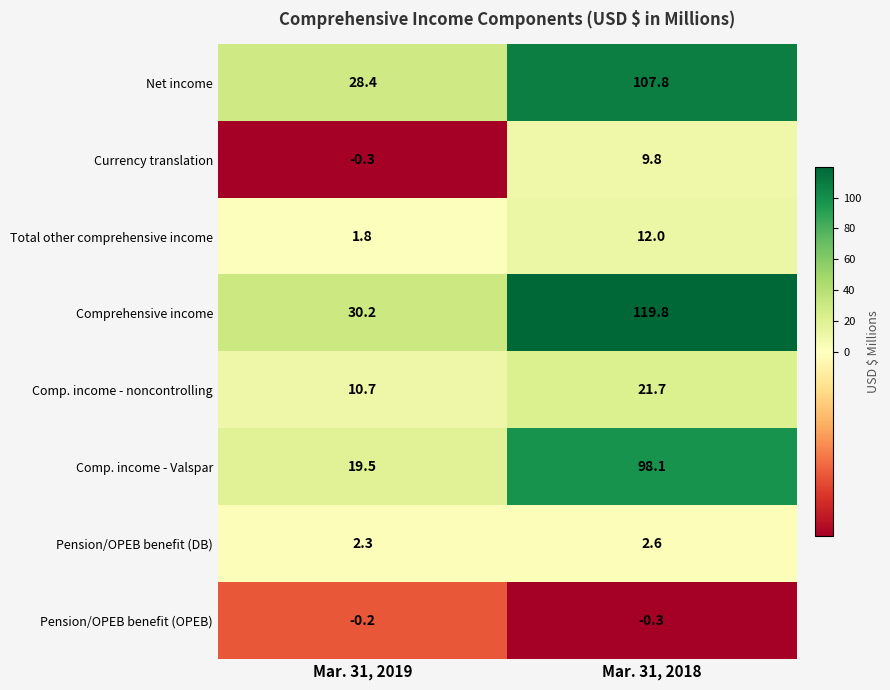

What is the difference between the Comprehensive income values at Mar. 31, 2019 and Mar. 31, 2018?

89.6